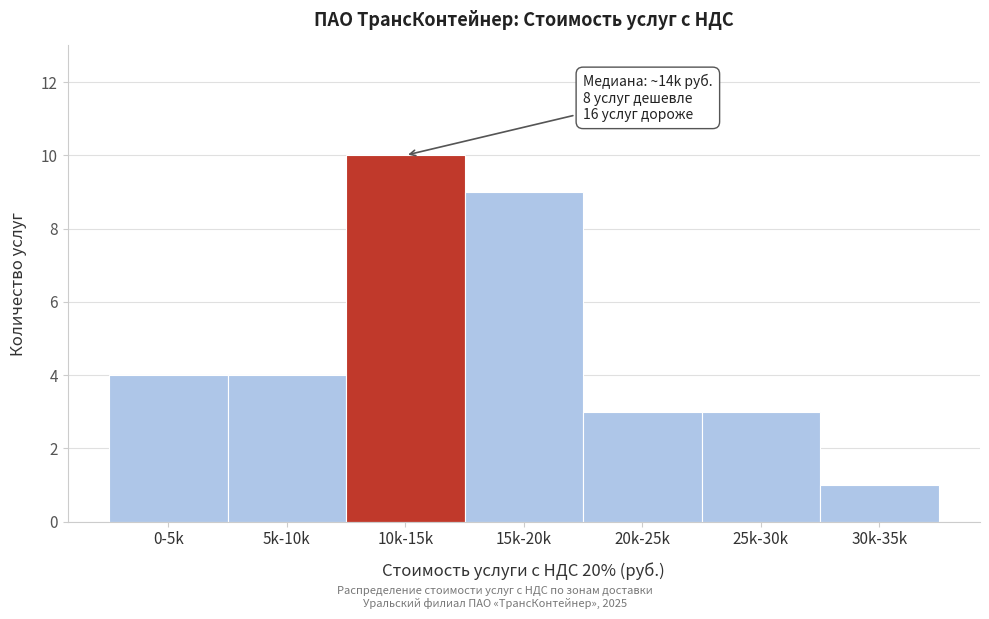

Reading right to left, list all the values displayed in this chart.

1	3	3	9	10	4	4